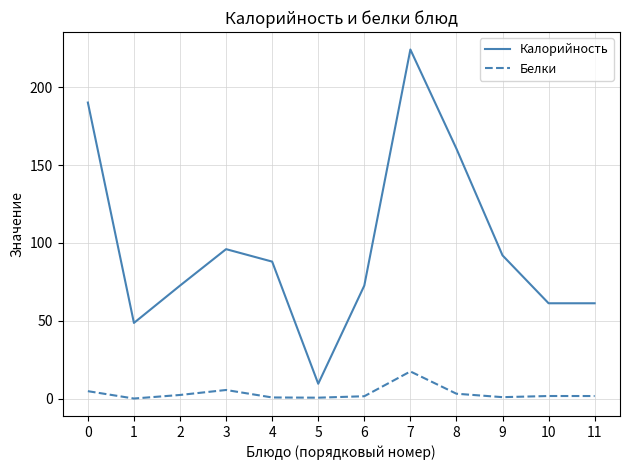

Rank the series by their maximum value, from lowest to highest.

Белки, Калорийность